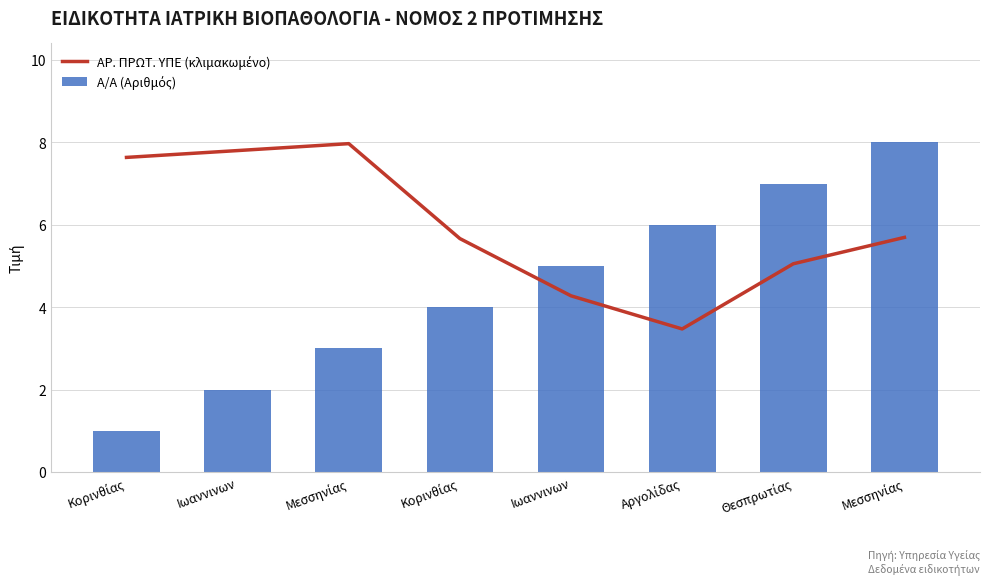

The Α/Α (Αριθμός) series shows 8.0 at Μεσσηνίας. True or false?

True